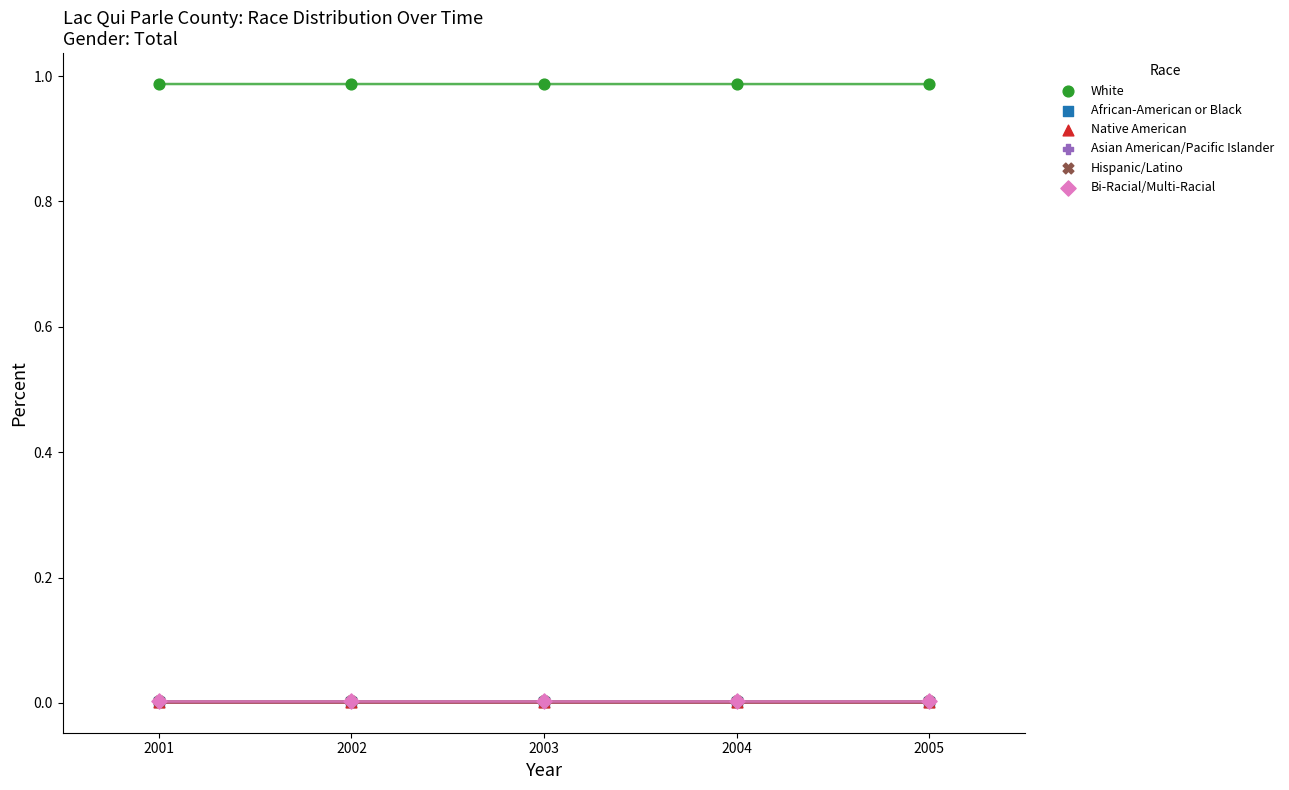

What are all the series names shown in the legend?

White, African-American or Black, Native American, Asian American/Pacific Islander, Hispanic/Latino, Bi-Racial/Multi-Racial